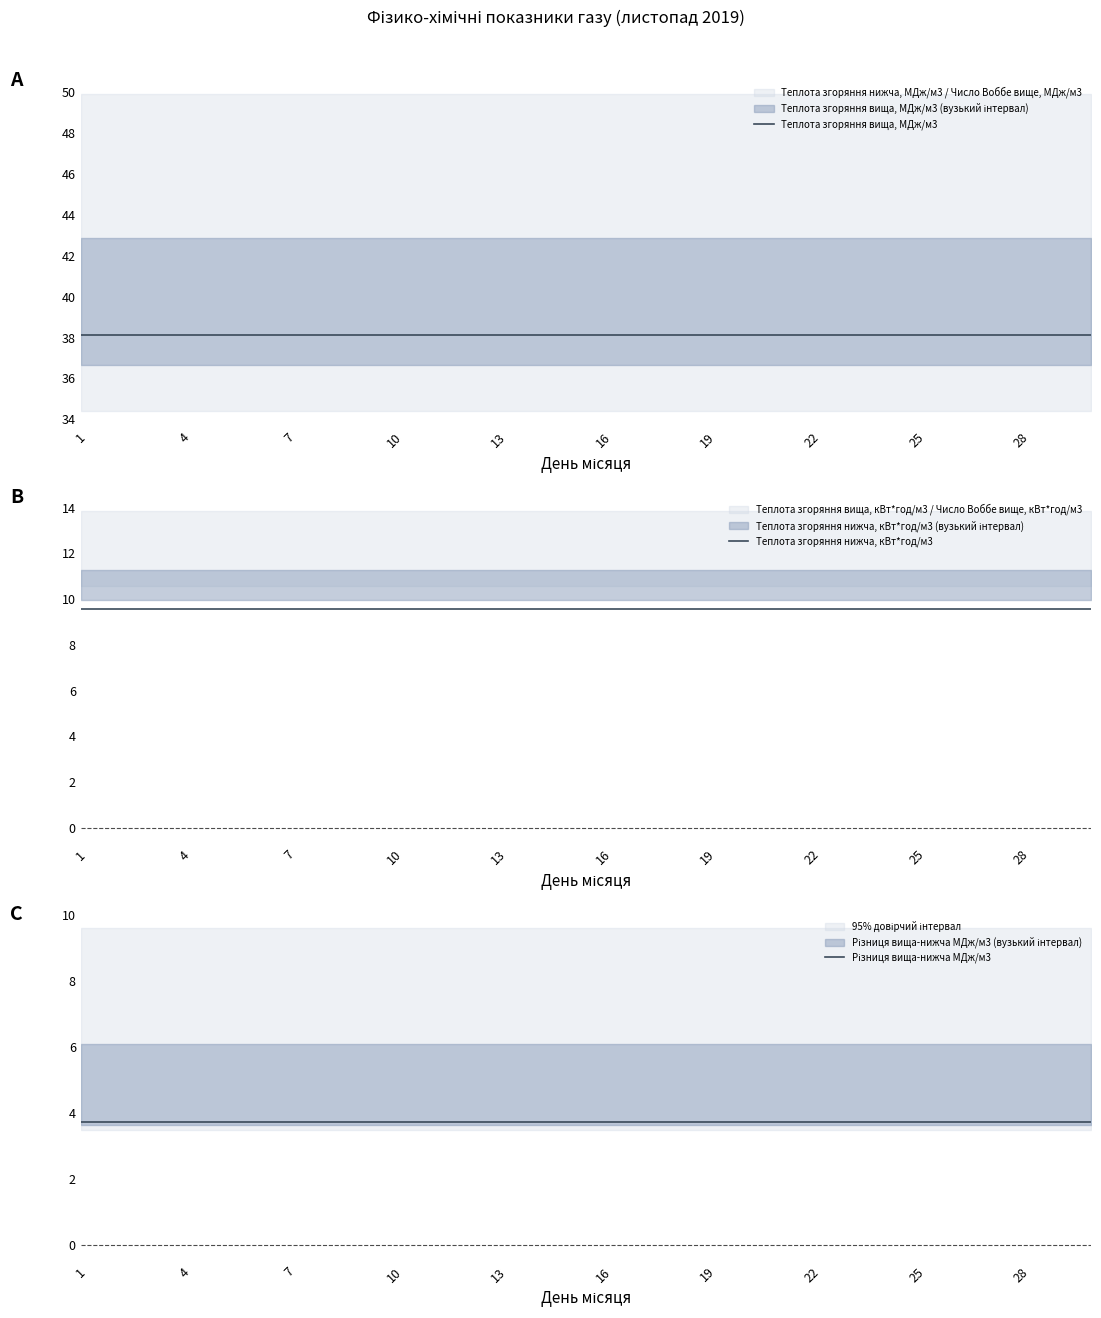

True or false: Теплота згоряння нижча, кВт*год/м3 has a value of 9.6 at 19.

True